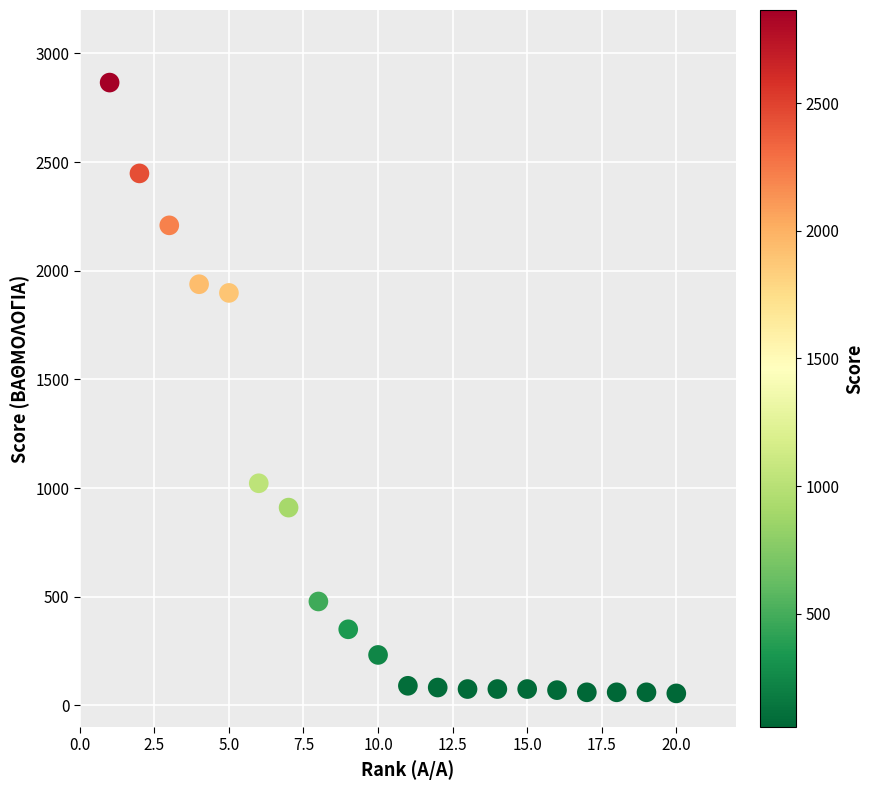

What is the range of Y values (max minus min)?

2811